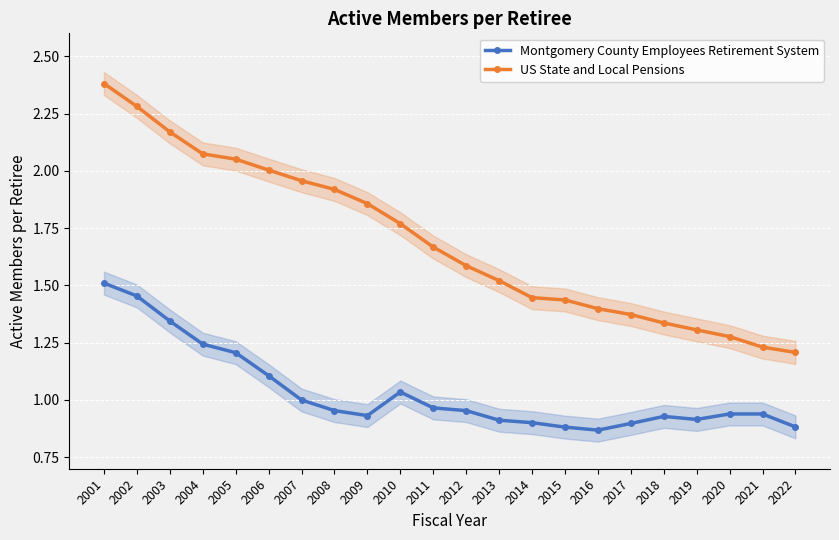

Which series has the largest total across all categories?

US State and Local Pensions